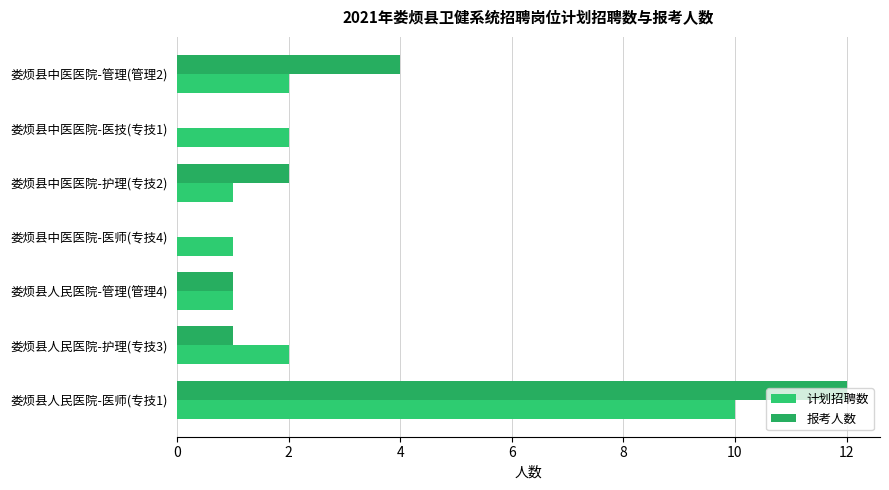

Count the number of categories in the chart.

7